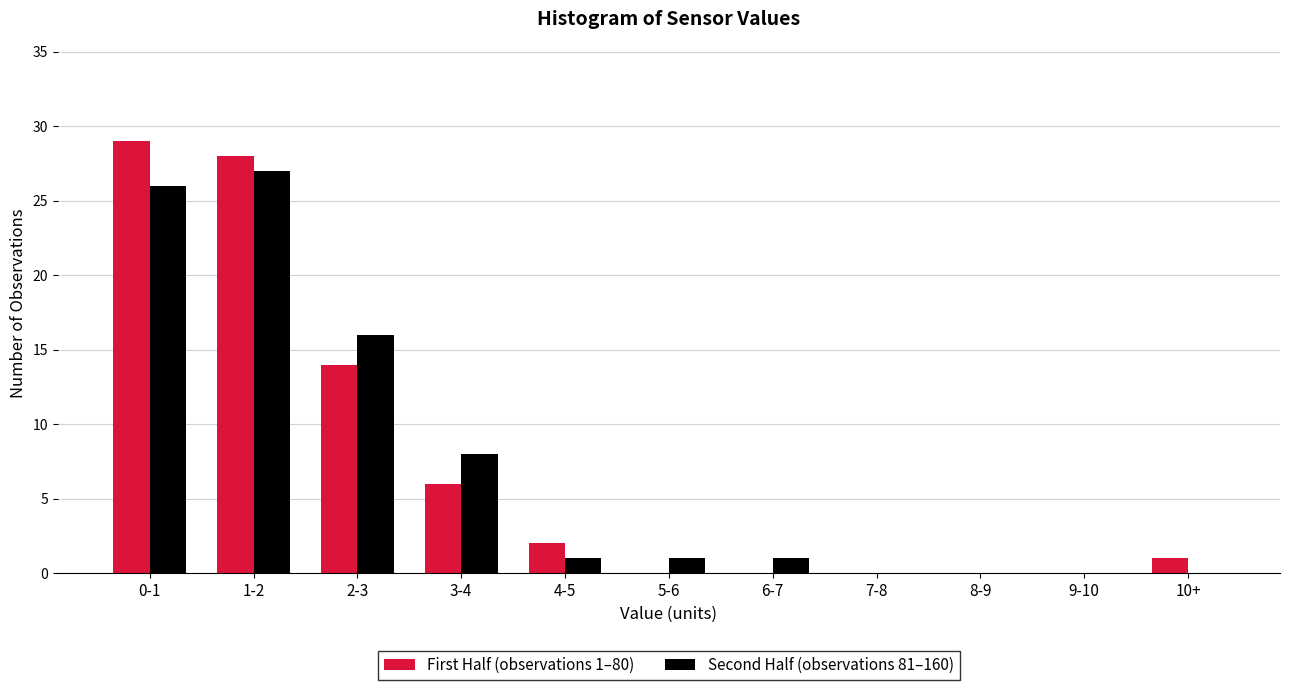

Reading left to right, extract all data points from this chart.

First Half (observations 1–80): 0-1=29	1-2=28	2-3=14	3-4=6	4-5=2	5-6=0	6-7=0	7-8=0	8-9=0	9-10=0	10+=1
Second Half (observations 81–160): 0-1=26	1-2=27	2-3=16	3-4=8	4-5=1	5-6=1	6-7=1	7-8=0	8-9=0	9-10=0	10+=0